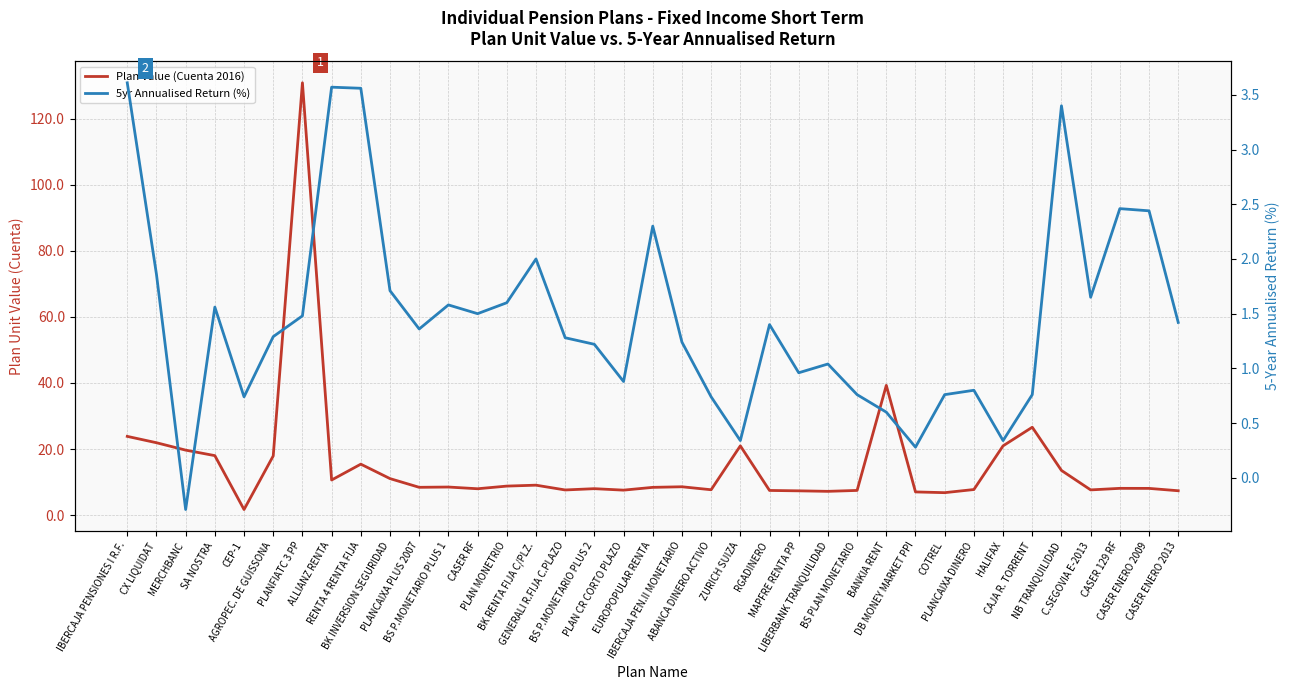

At which label does Plan Value (Cuenta 2016) reach its minimum?

CEP-1